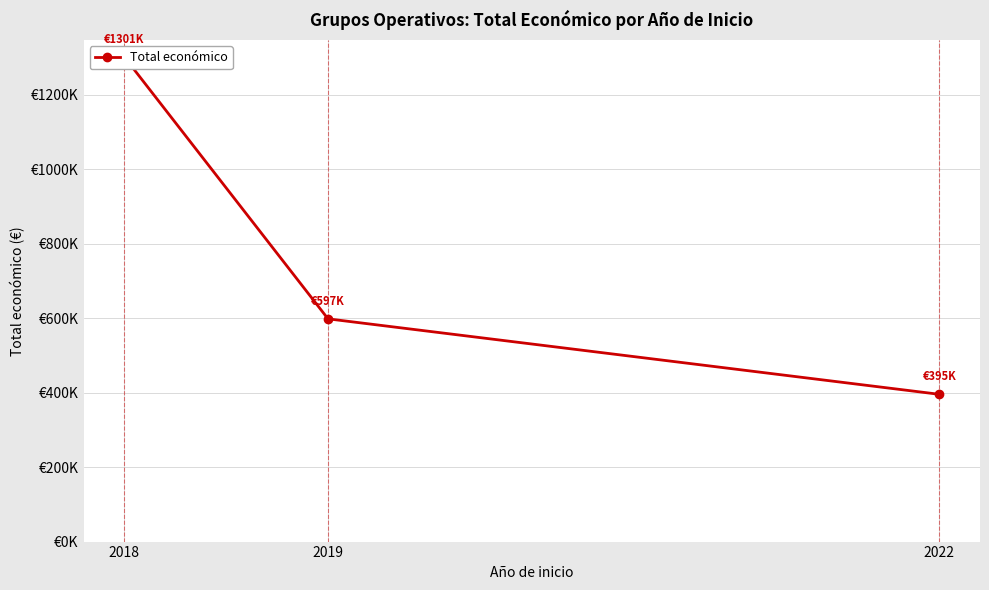

What is the value of the 1st point from the left?

1301095